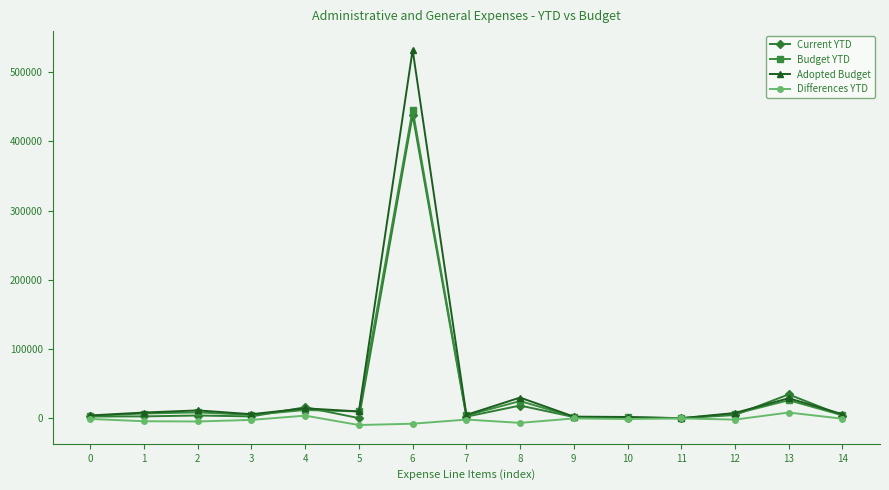

What is the value of the Current YTD point at the 9th from the left?

18518.8